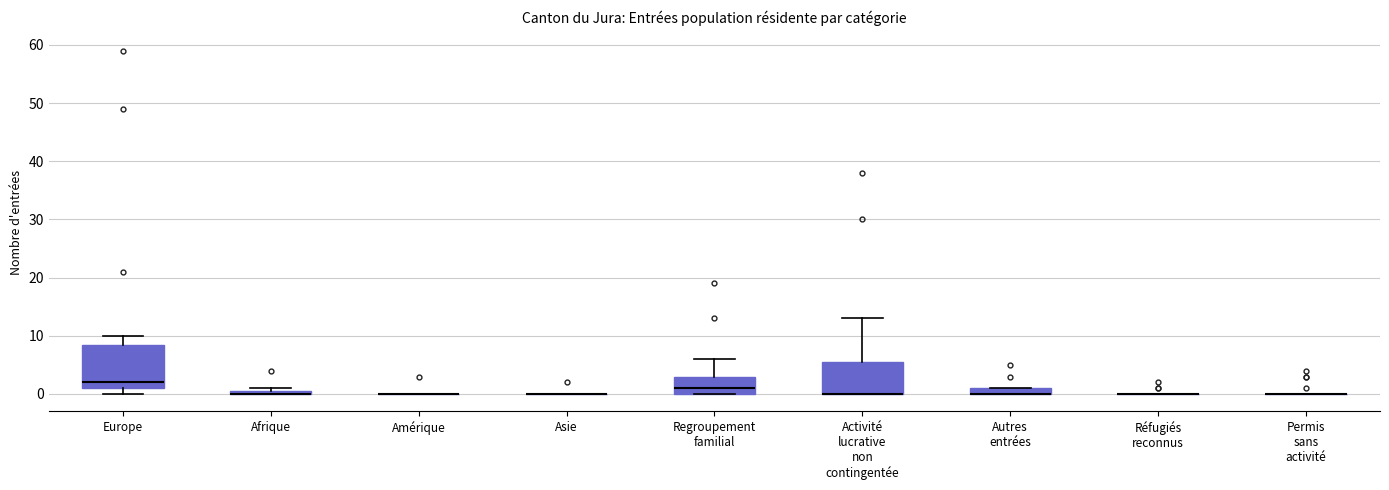

Comparing the boxes themselves (not the whiskers), which one is the tallest?

Europe